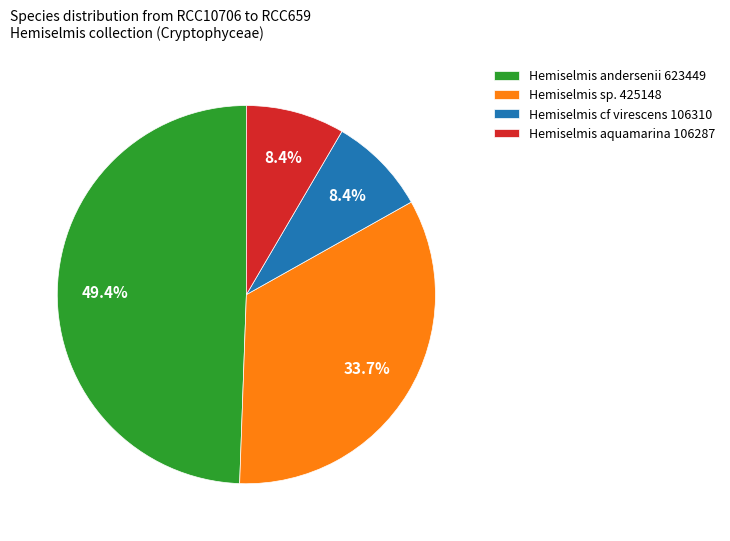

What percentage is NOT represented by Hemiselmis sp. 425148?

66.3%